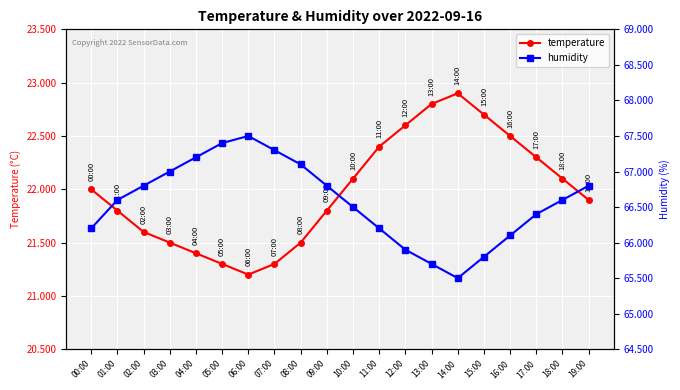

What is the sum of all temperature values?

439.7